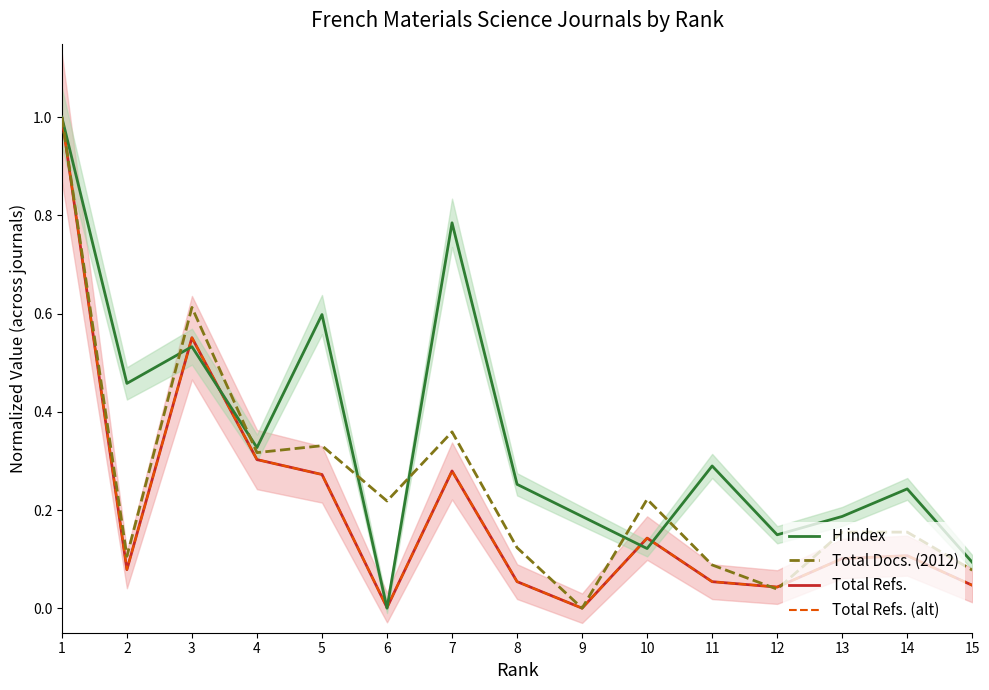

Reading right to left, extract all data points from this chart.

H index: 0.1	0.2	0.2	0.1	0.3	0.1	0.2	0.3	0.8	0.0	0.6	0.3	0.5	0.5	1.0
Total Docs. (2012): 0.1	0.2	0.2	0.0	0.1	0.2	0.0	0.1	0.4	0.2	0.3	0.3	0.6	0.1	1.0
Total Refs.: 0.0	0.1	0.1	0.0	0.1	0.1	0.0	0.1	0.3	0.0	0.3	0.3	0.6	0.1	1.0
Total Refs. (alt): 0.0	0.1	0.1	0.0	0.1	0.1	0.0	0.1	0.3	0.0	0.3	0.3	0.6	0.1	1.0